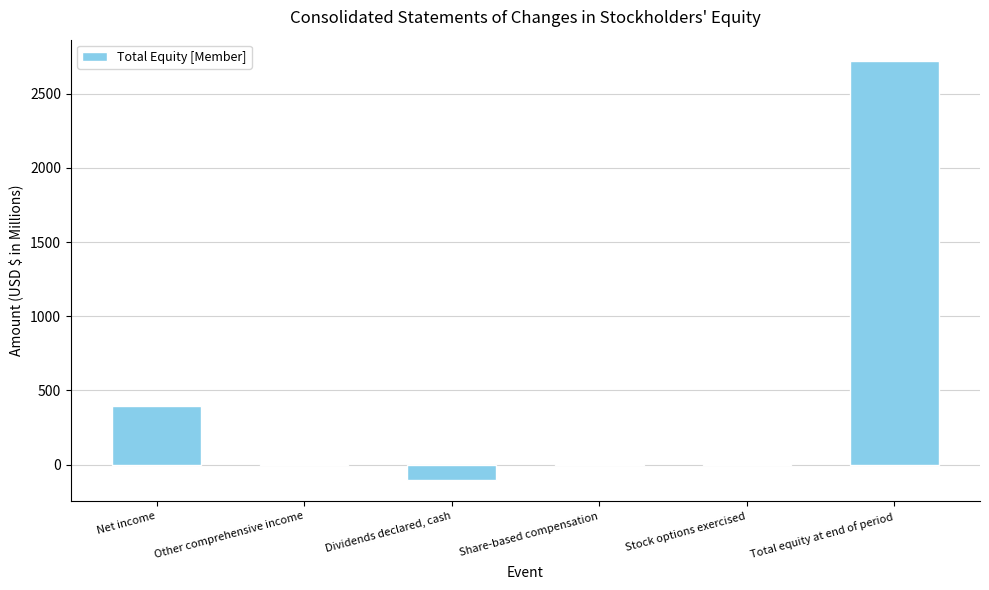

Where is the data nearest to the value 1308?

Net income